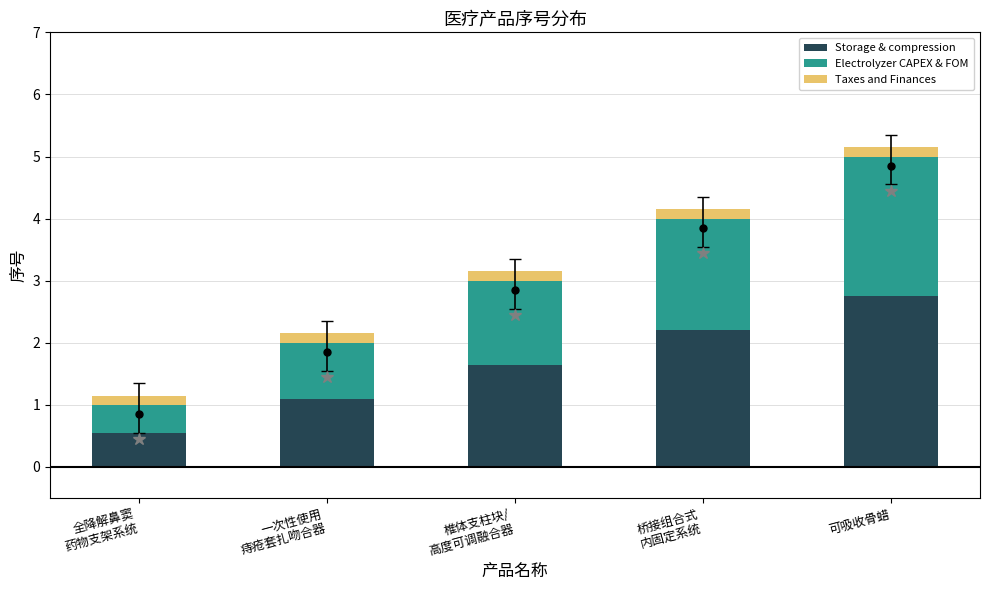

How many bars are there in total?

5